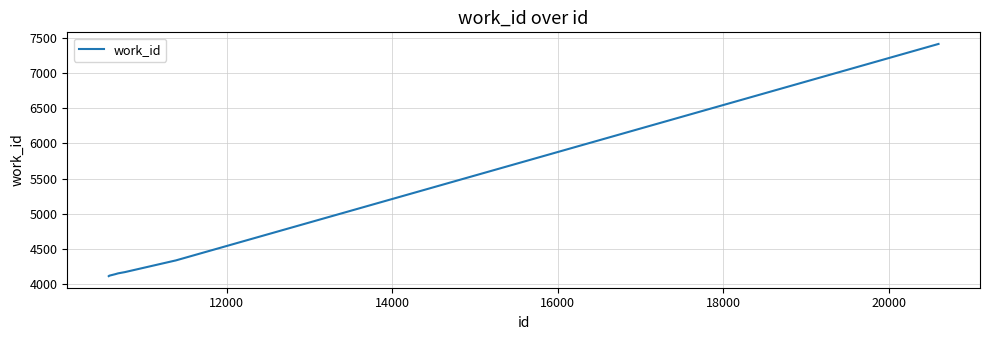

What is the smallest value displayed?

4114